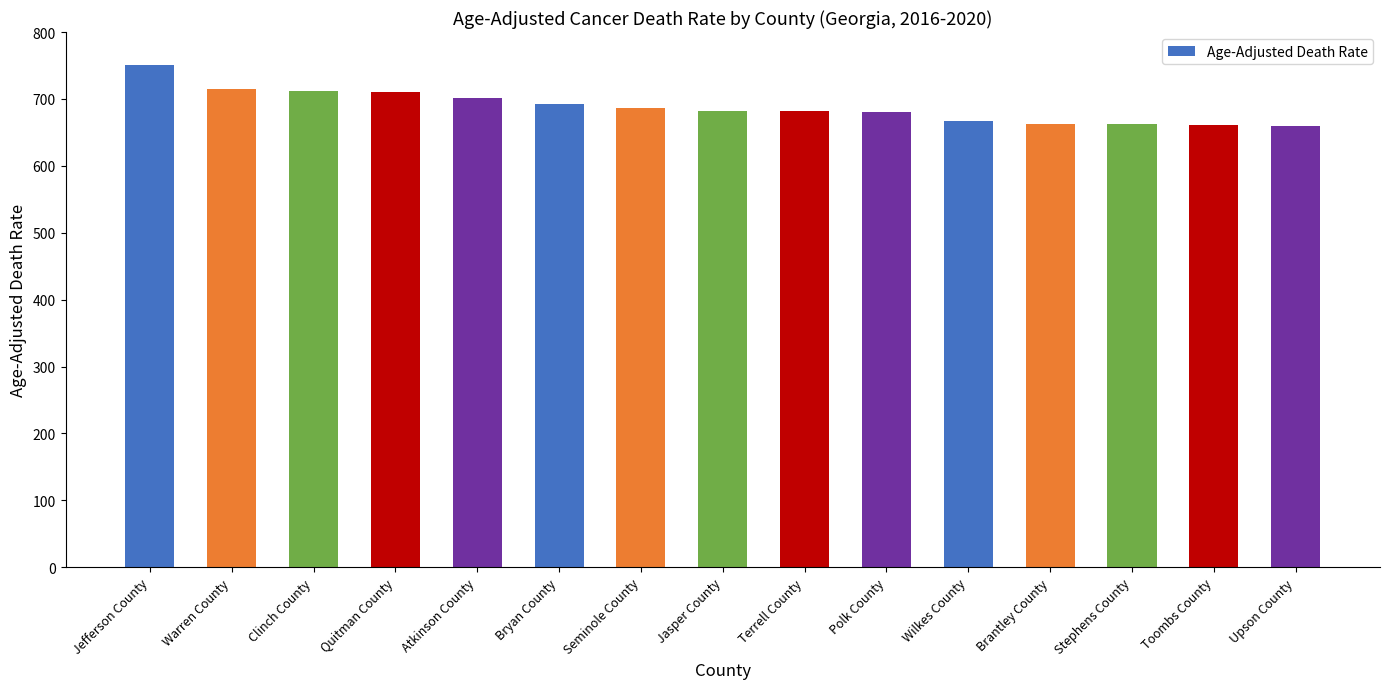

What is the difference between the values at Clinch County and Polk County?

31.8